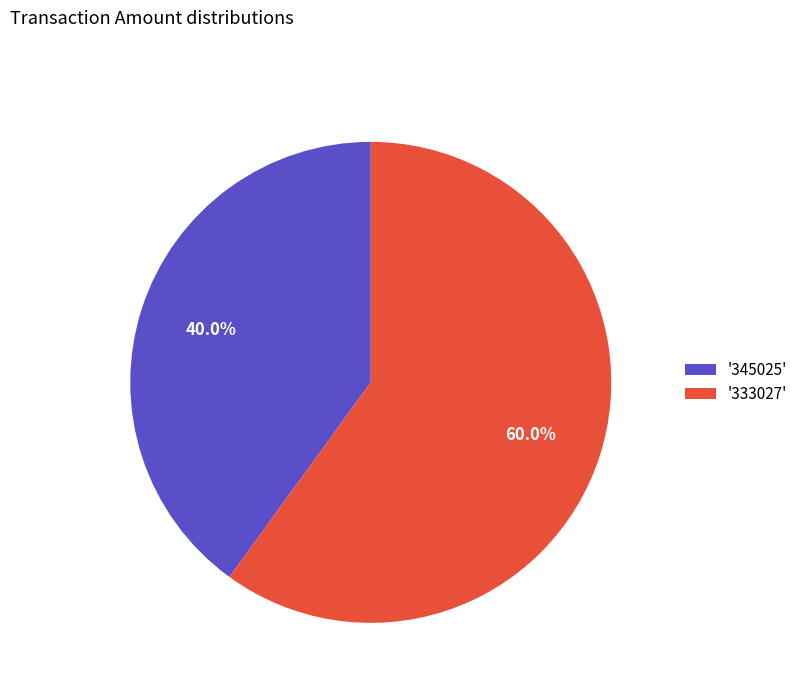

Is '345025' the majority of the pie?

No